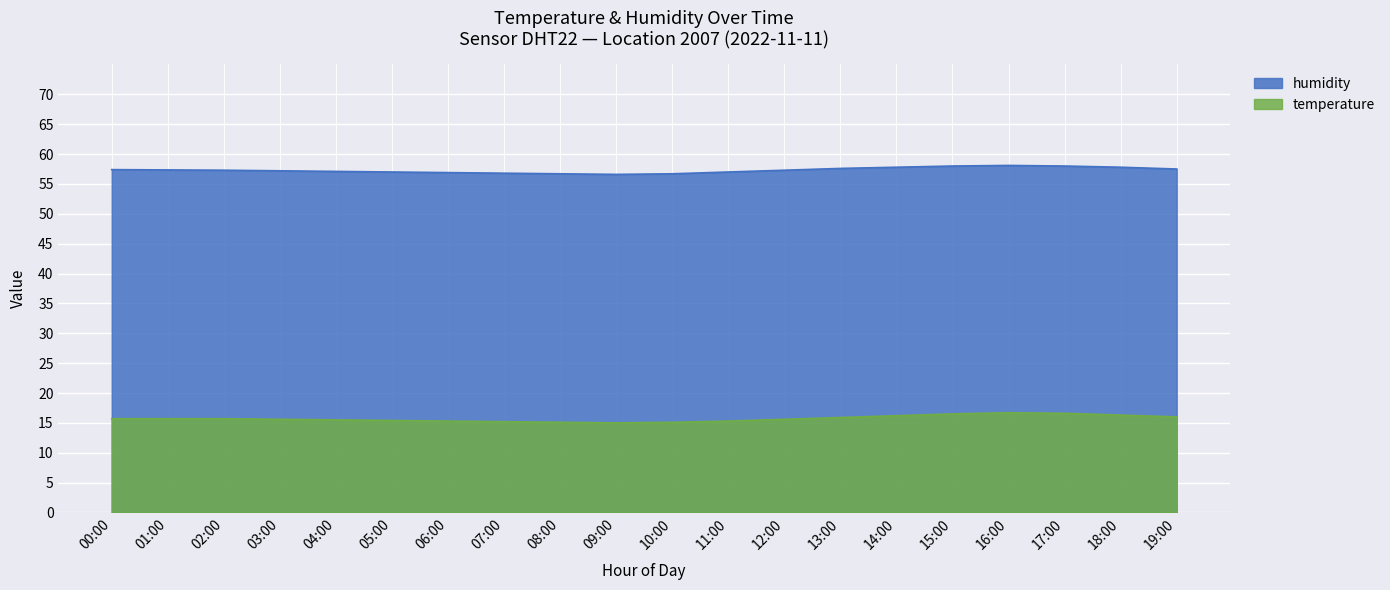

What are all the series names shown in the legend?

humidity, temperature